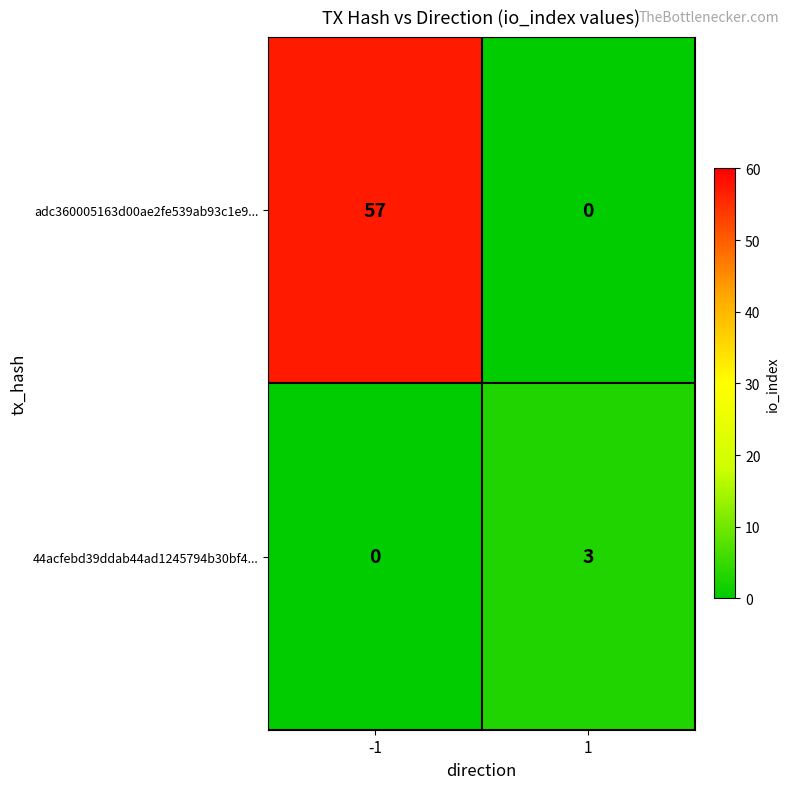

Which series has the largest total across all categories?

adc360005163d00ae2fe539ab93c1e9...